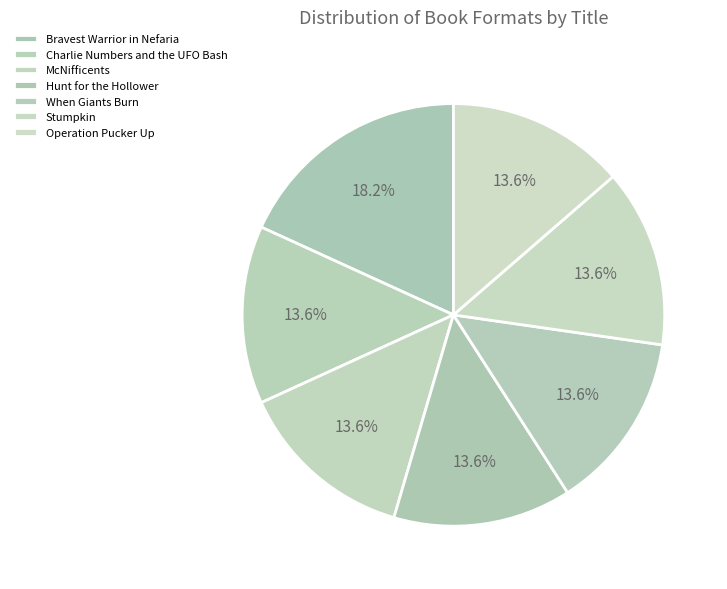

Which category has the smallest portion of the pie?

Charlie Numbers and the UFO Bash